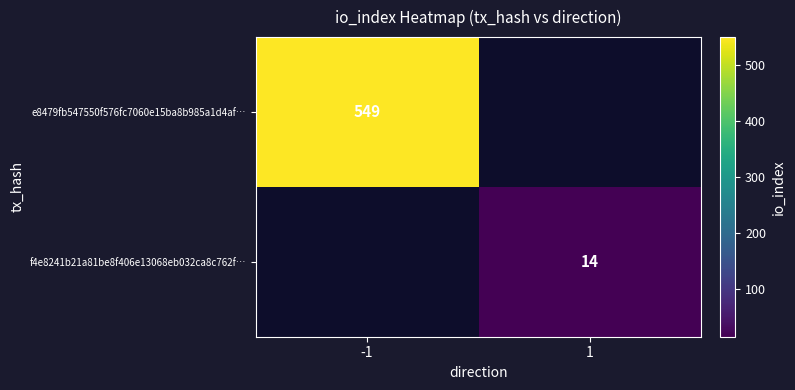

Is the value of e8479fb547550f576fc7060e15ba8b985a1d4af… at -1 greater than the value of f4e8241b21a81be8f406e13068eb032ca8c762f… at 1?

Yes